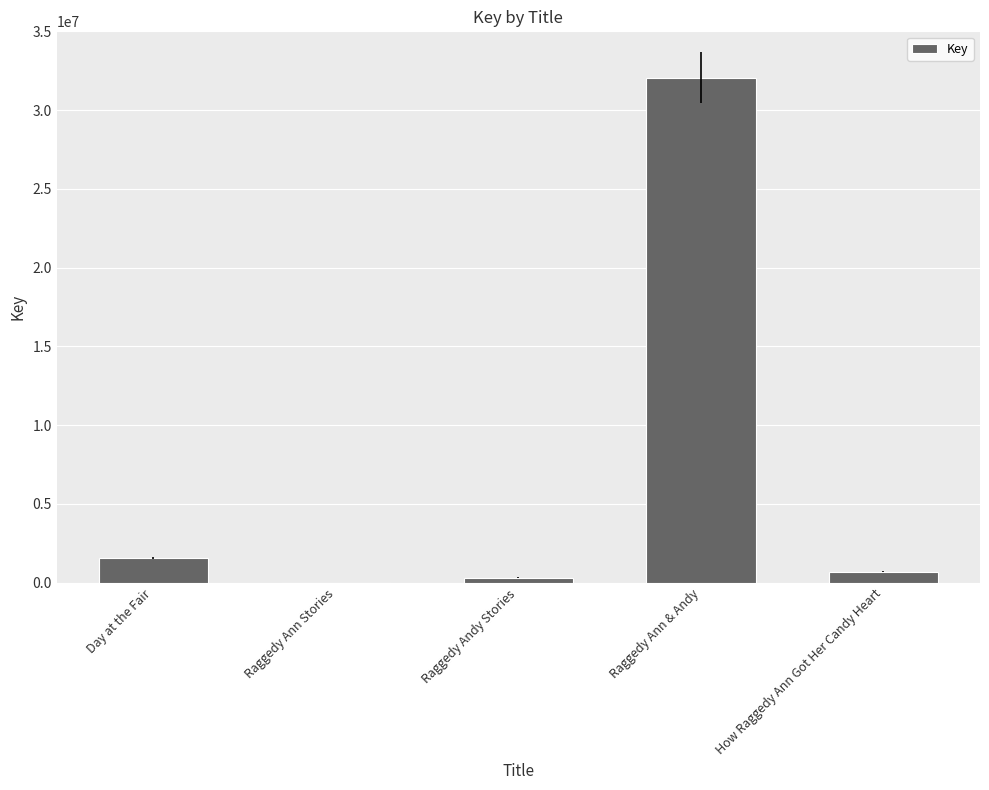

Reading left to right, list all the values displayed in this chart.

Day at the Fair=1578671	Raggedy Ann Stories=6631	Raggedy Andy Stories=314852	Raggedy Ann & Andy=32064885	How Raggedy Ann Got Her Candy Heart=702744